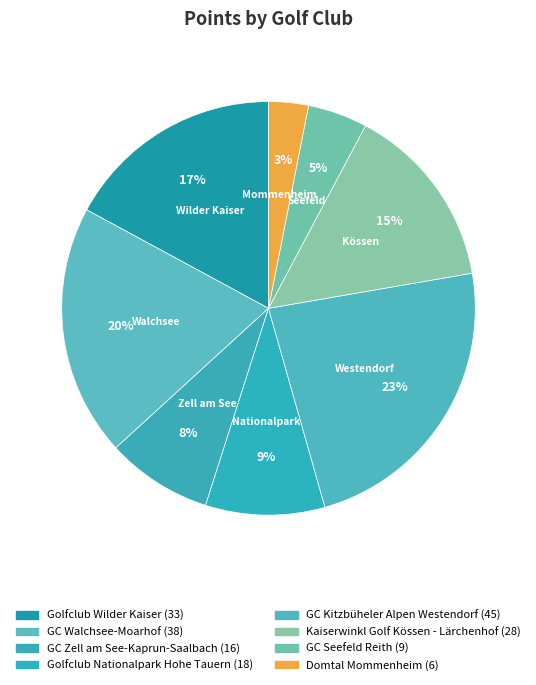

Count the number of slices in the pie.

8